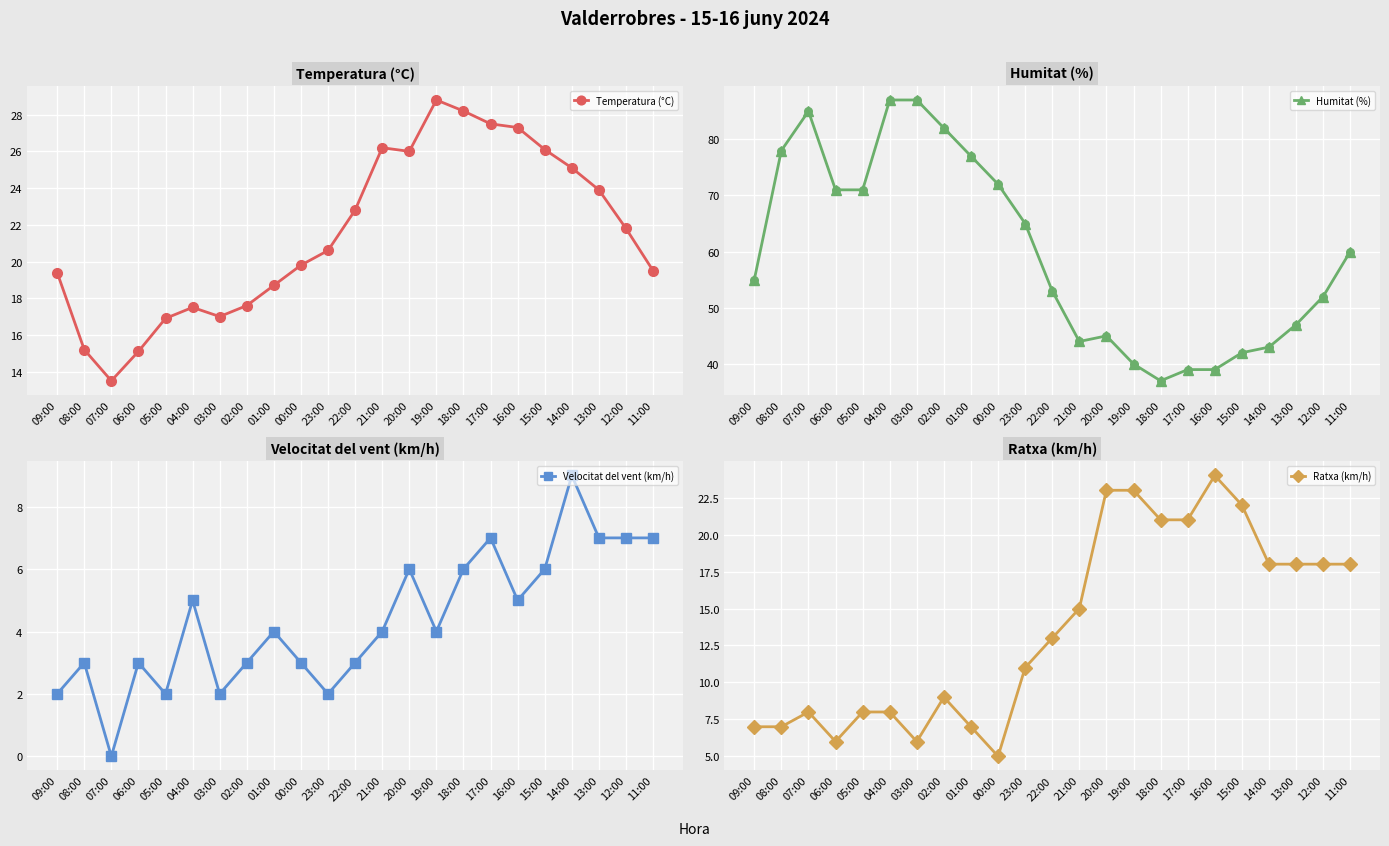

Which series reaches the minimum Y coordinate?

Velocitat del vent (km/h)